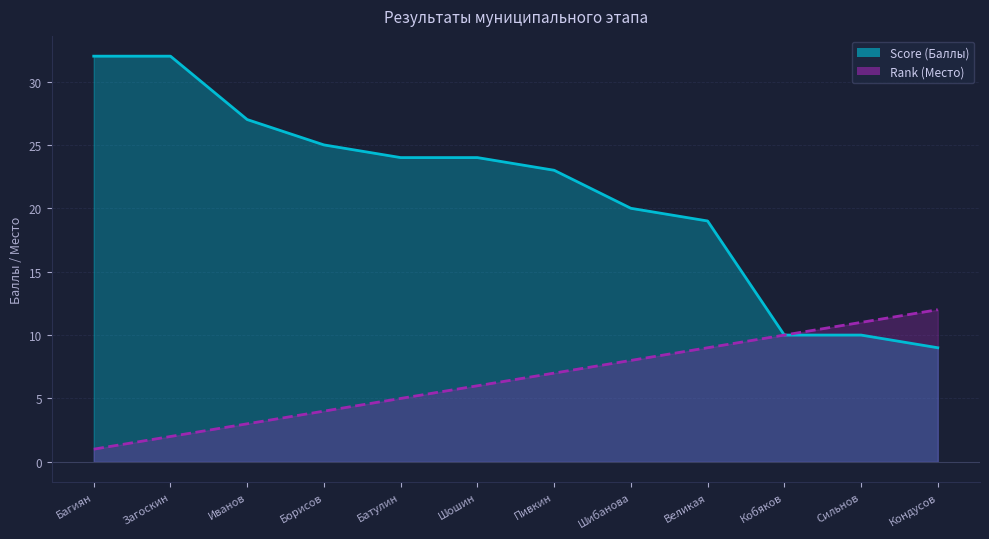

True or false: Score has more than 0 interior local peaks.

False